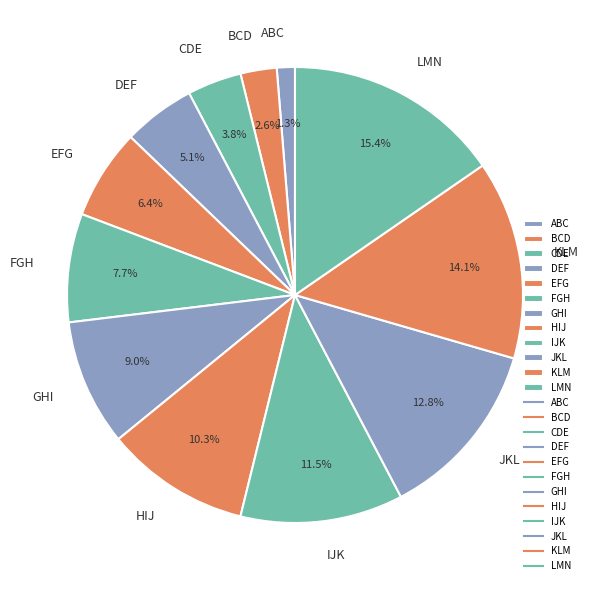

The LMN slice represents 15% of the pie. True or false?

True